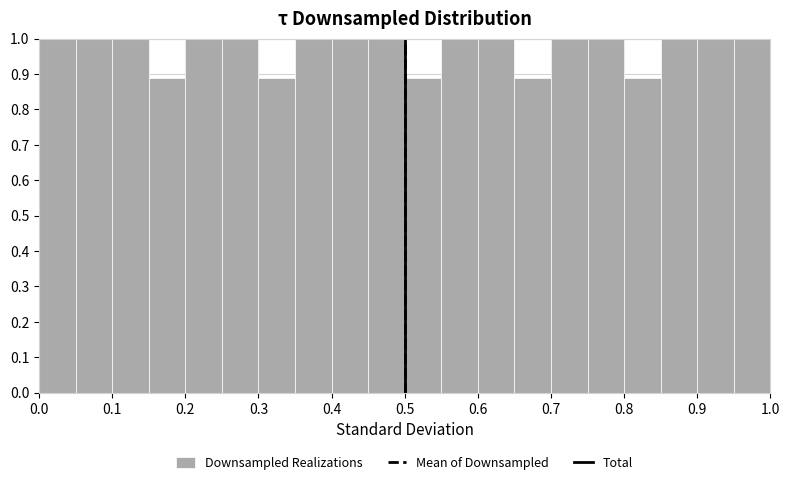

What is the height of the bar covering 0.85 to 0.90 on the x-axis? The values are not printed on the chart, so give them approximately, as read against the axis.

1.00